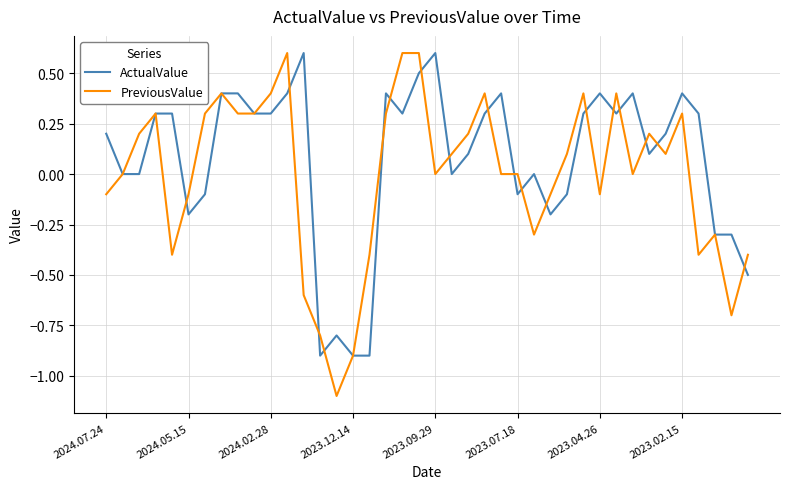

True or false: PreviousValue and ActualValue cross at least once.

True